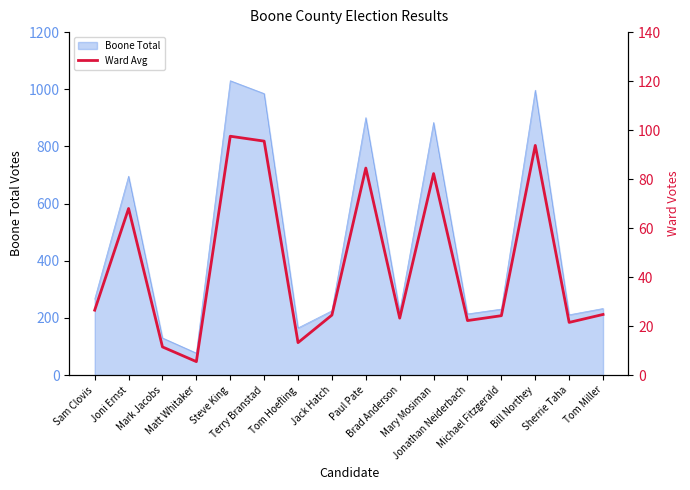

Which has a higher value, Jack Hatch or Brad Anderson?

Jack Hatch